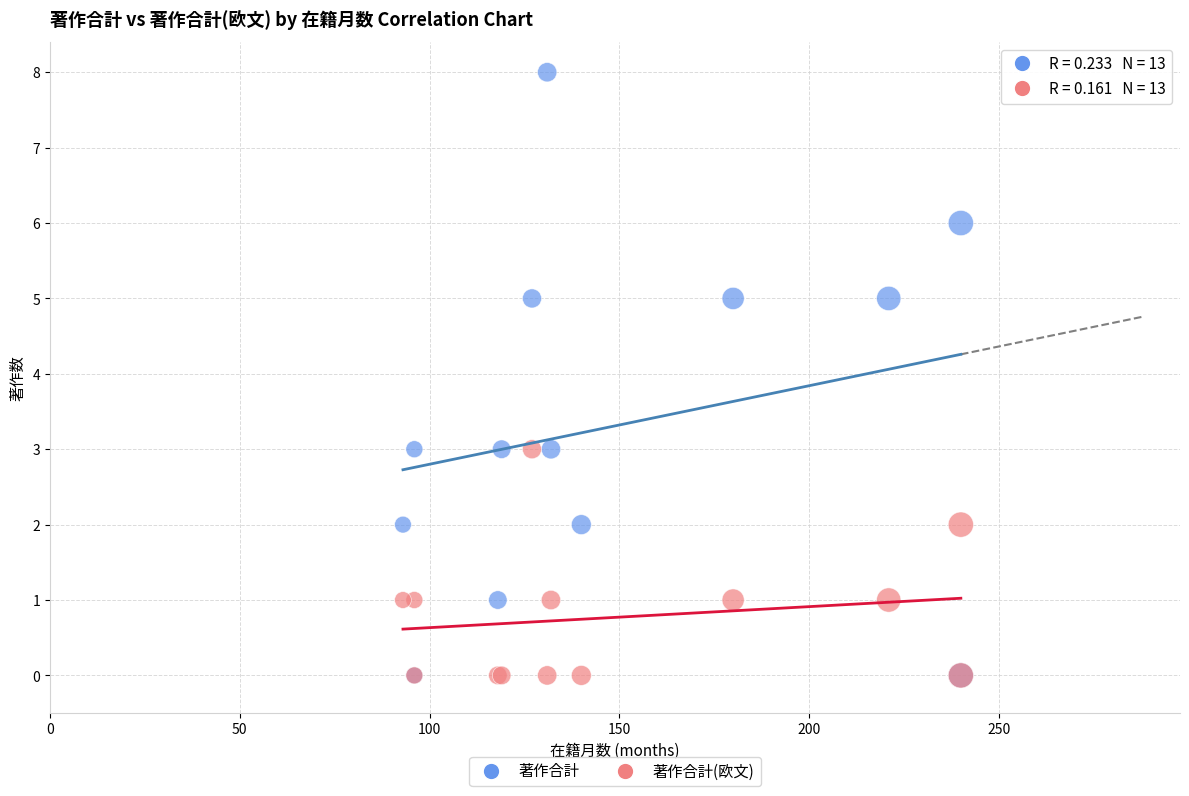

What are all the series names shown in the legend?

著作合計, 著作合計(欧文)